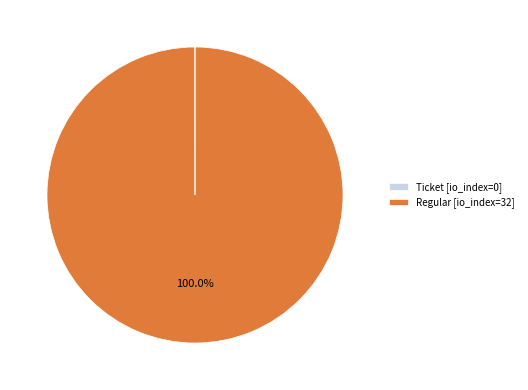

What is the majority slice?

Regular [io_index=32]